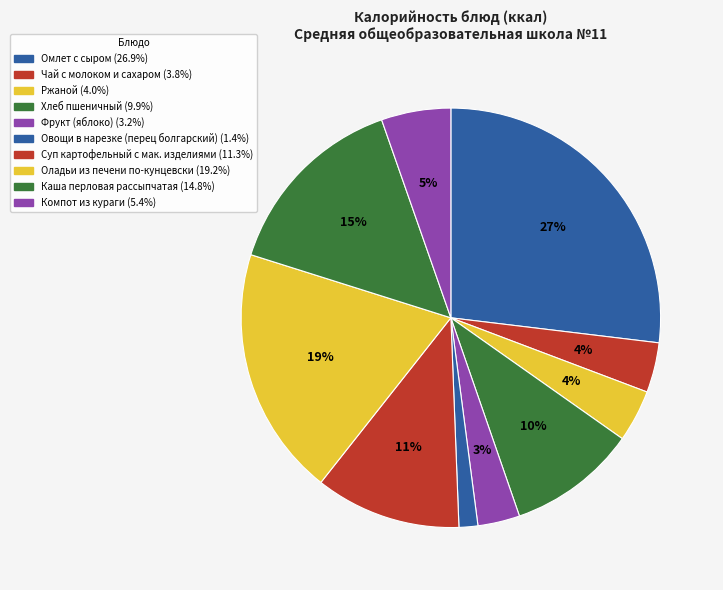

The Чай с молоком и сахаром slice represents 4% of the pie. True or false?

True